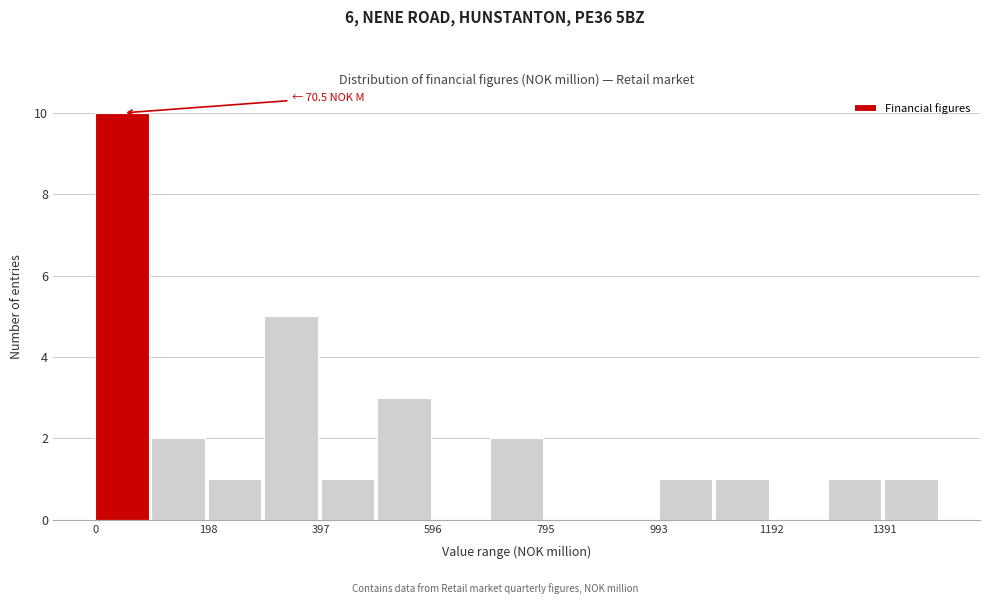

Which range on the x-axis has the tallest bar?

0 to 100